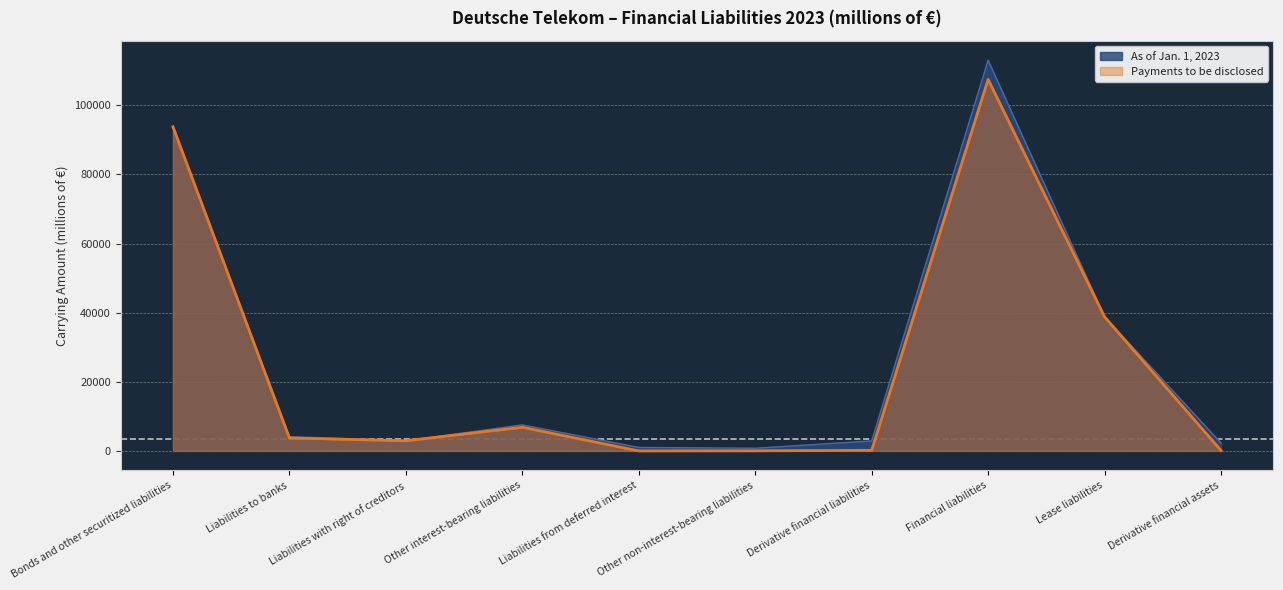

Is it true that As of Jan. 1, 2023 equals 999 at Liabilities from deferred interest?

True